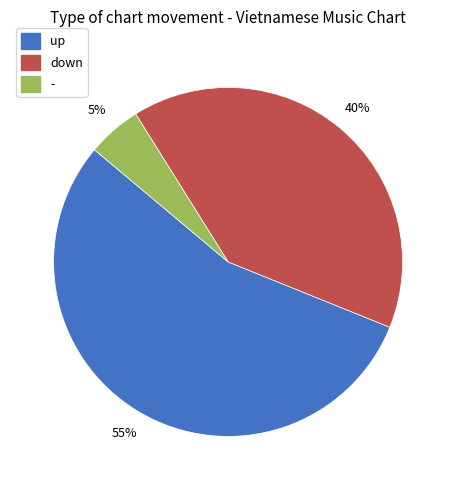

What is the largest slice in the pie chart?

up